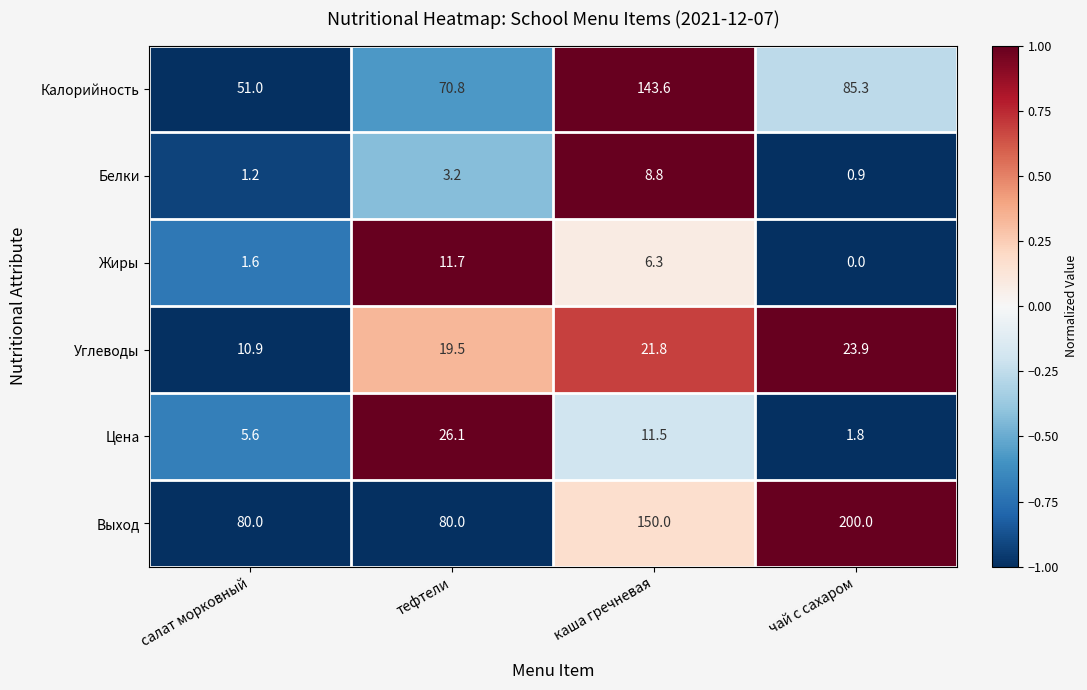

Reading left to right, transcribe all the data shown in this chart.

Калорийность: салат морковный=51.0	тефтели=70.8	каша гречневая=143.6	чай с сахаром=85.3
Белки: салат морковный=1.2	тефтели=3.2	каша гречневая=8.8	чай с сахаром=0.9
Жиры: салат морковный=1.6	тефтели=11.7	каша гречневая=6.3	чай с сахаром=0.0
Углеводы: салат морковный=10.9	тефтели=19.5	каша гречневая=21.8	чай с сахаром=23.9
Цена: салат морковный=5.6	тефтели=26.1	каша гречневая=11.5	чай с сахаром=1.8
Выход: салат морковный=80.0	тефтели=80.0	каша гречневая=150.0	чай с сахаром=200.0